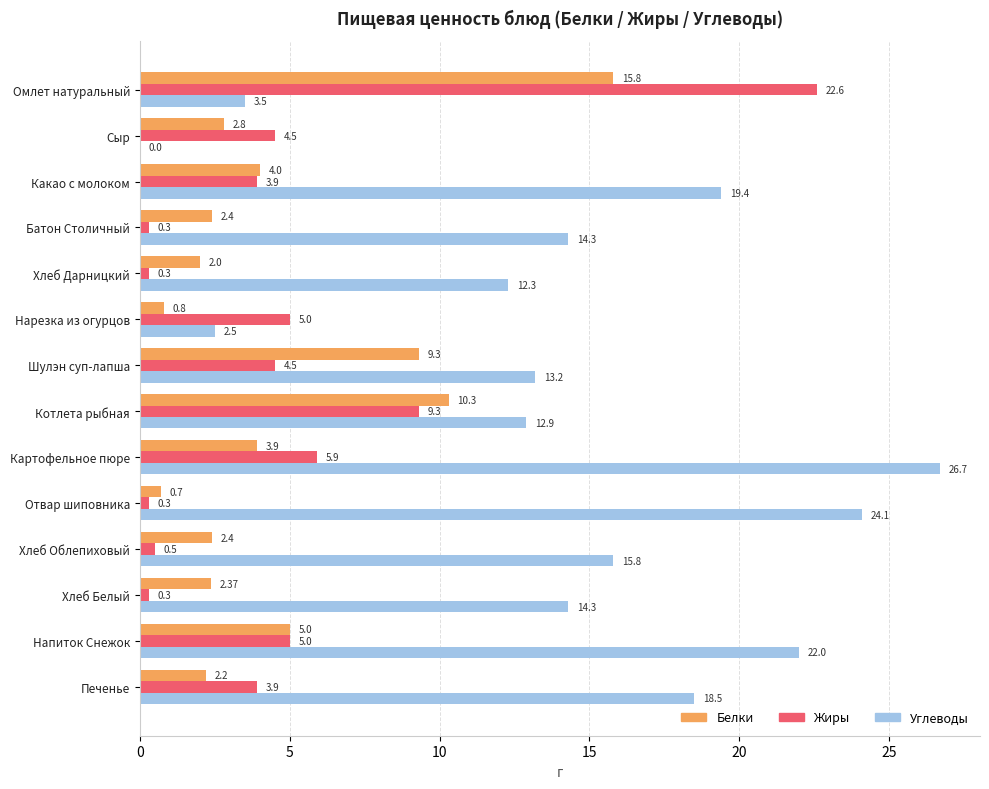

At which label does Жиры reach its peak?

Омлет натуральный